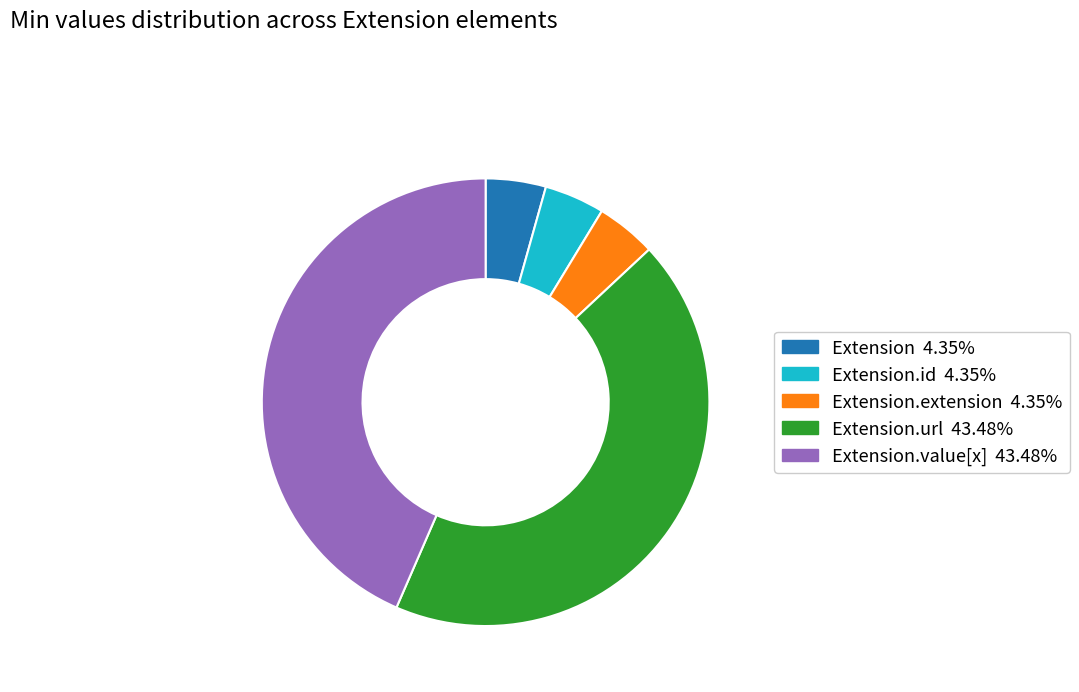

Is the sum of Extension.extension 4.35% and Extension.url 43.48% greater than half?

No